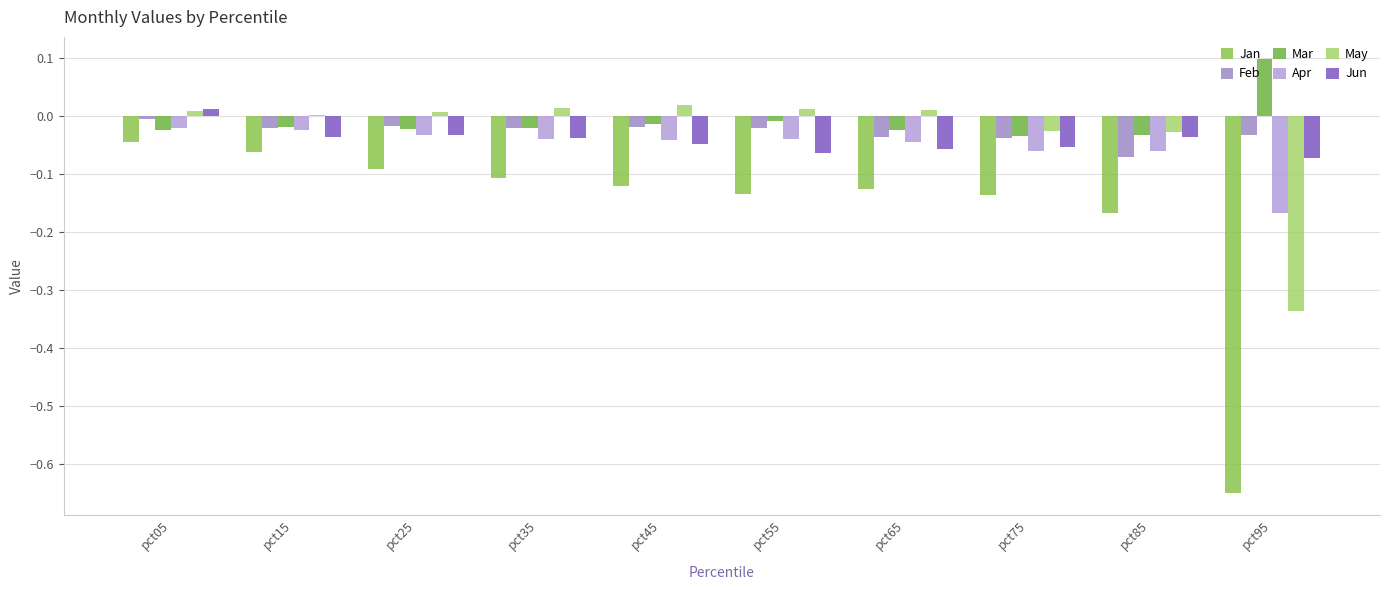

Count the number of data series in this chart.

6